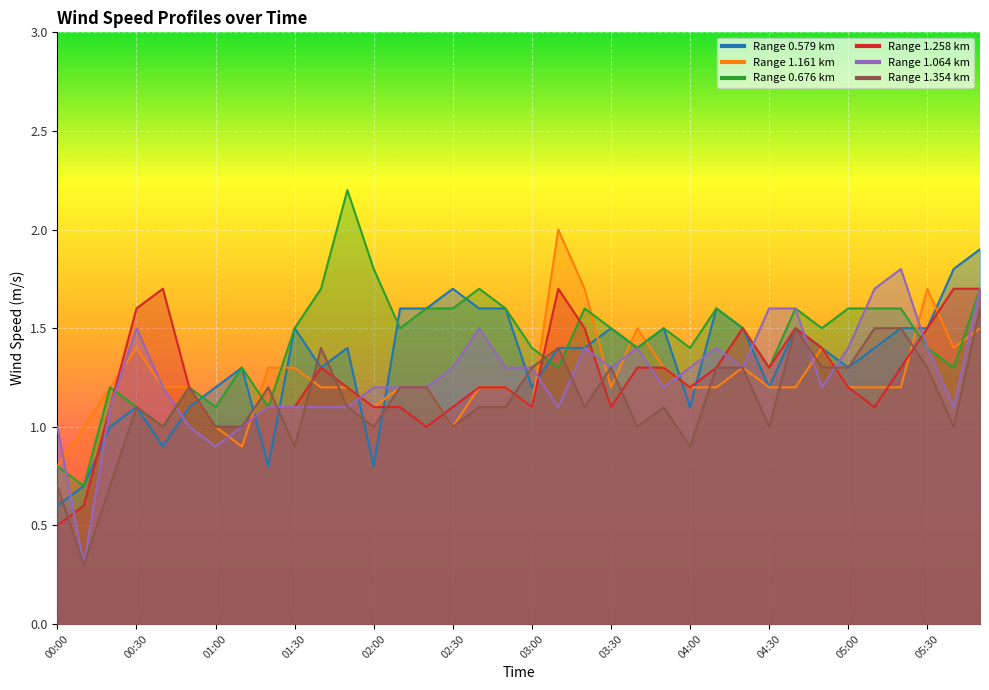

At which category is the sum across all series the highest?

05:50